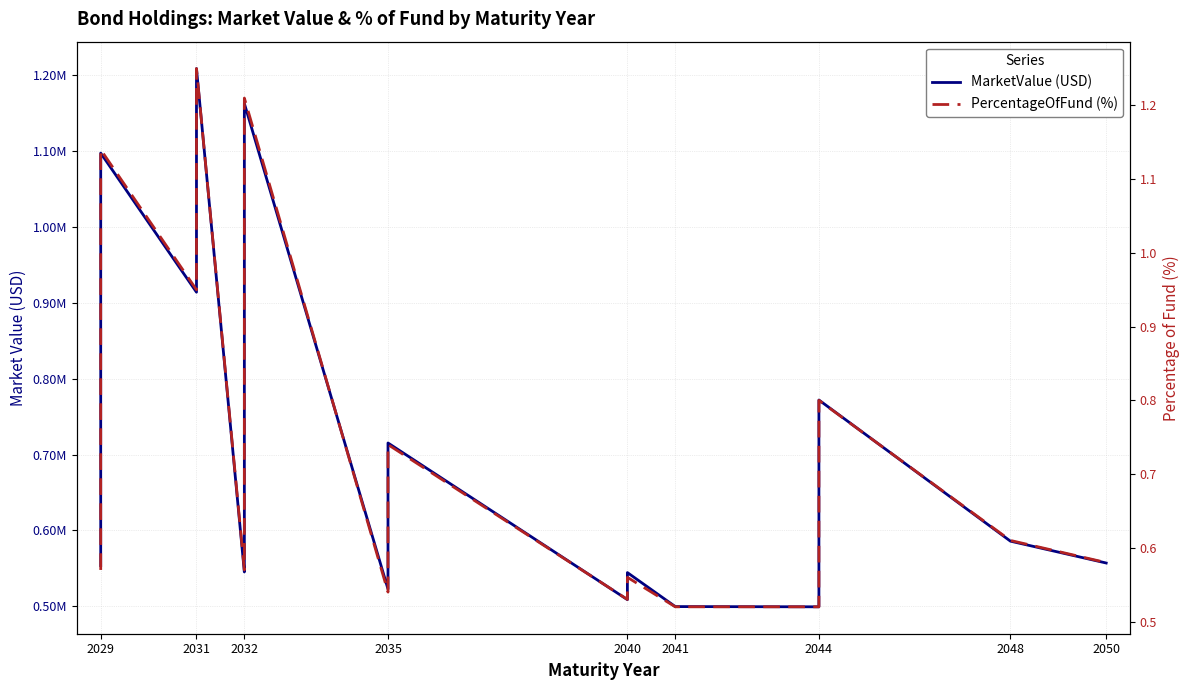

True or false: PercentageOfFund (%) and MarketValue (USD) cross at least once.

False